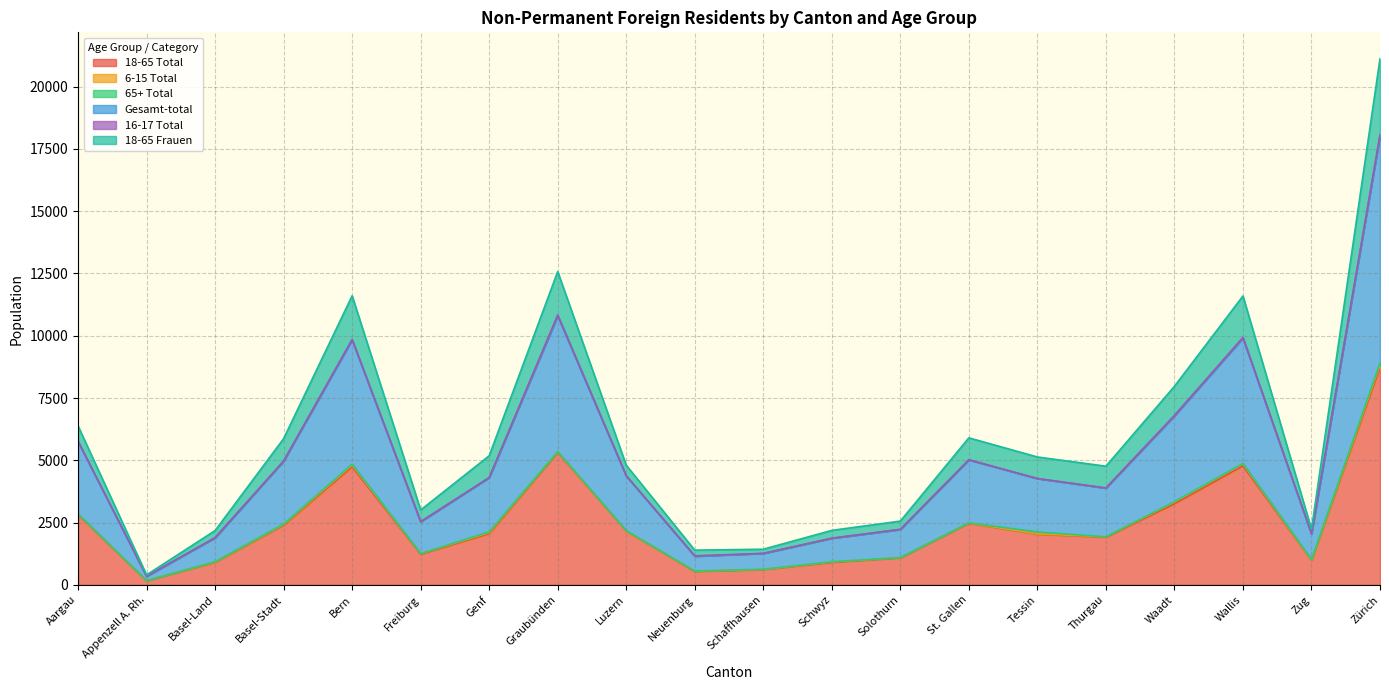

At which category is the sum across all series the highest?

Zürich